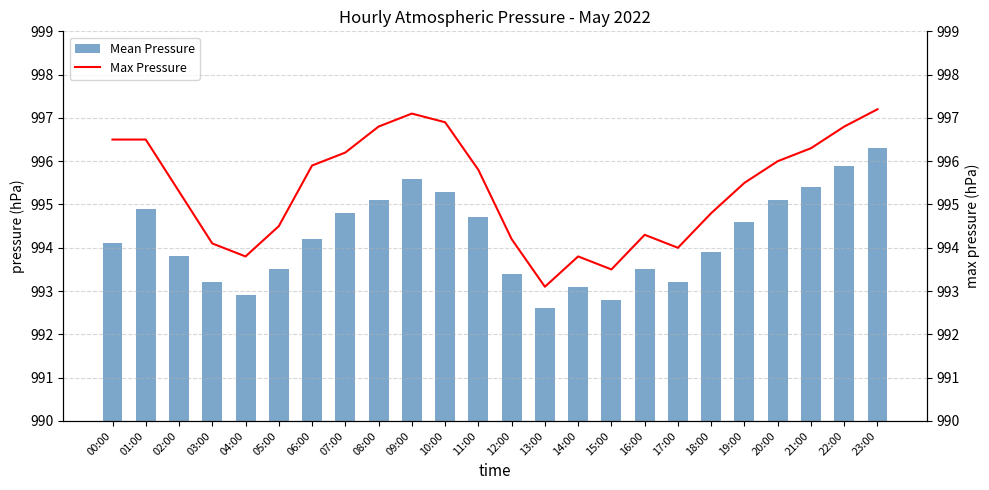

How many data points in Max Pressure are above 995?

14